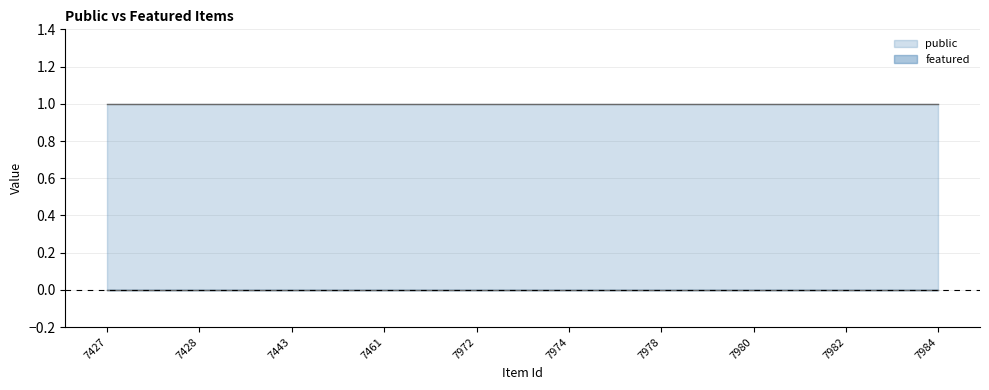

Is the value of public at 7428 greater than the value of featured at 7980?

Yes